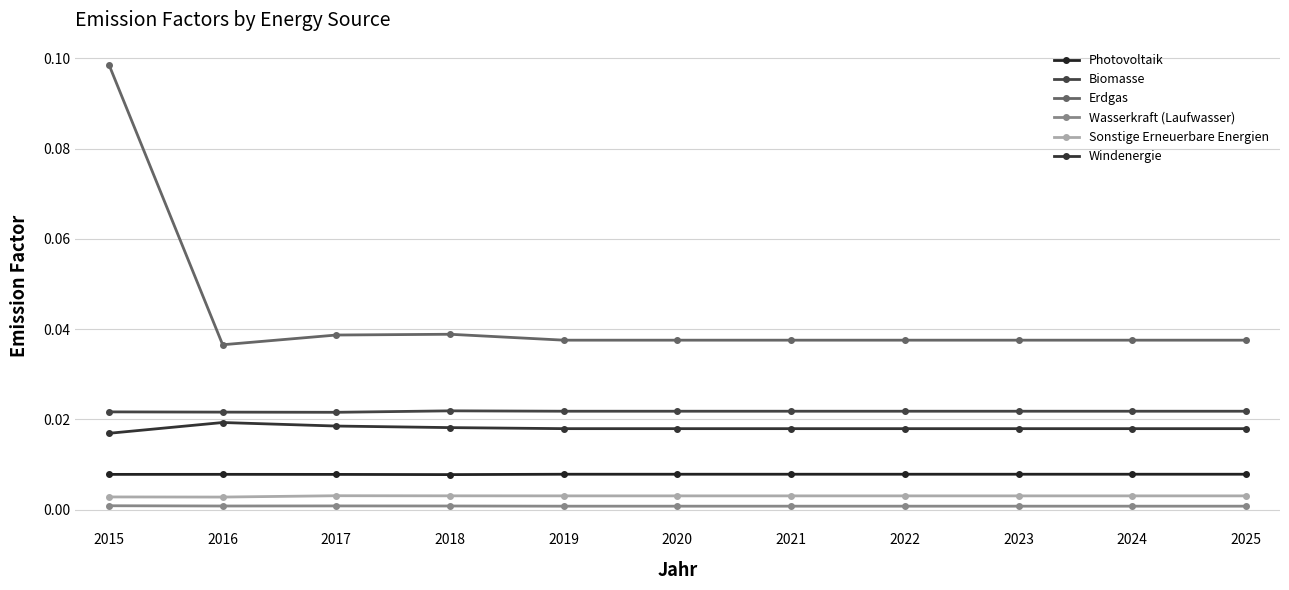

Which series changed the most between 2020 and 2024?

Photovoltaik